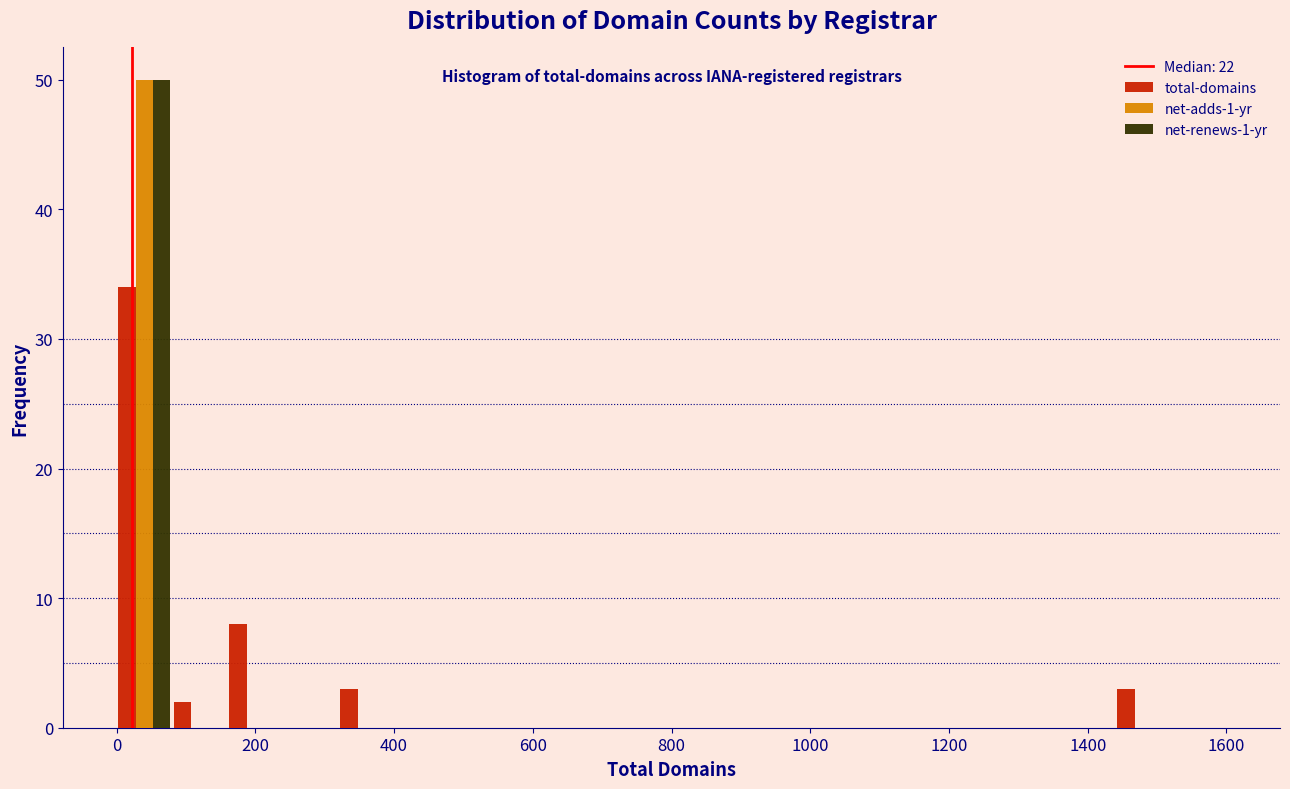

Reading left to right, list every range on the x-axis with the height of the bar of each series over it. The values are not printed on the chart, so give them approximately, as read against the axis.

0 to 80: total-domains=34	net-adds-1-yr=50	net-renews-1-yr=50
80 to 160: total-domains=2	net-adds-1-yr=0	net-renews-1-yr=0
160 to 240: total-domains=8	net-adds-1-yr=0	net-renews-1-yr=0
240 to 320: total-domains=0	net-adds-1-yr=0	net-renews-1-yr=0
320 to 400: total-domains=3	net-adds-1-yr=0	net-renews-1-yr=0
400 to 480: total-domains=0	net-adds-1-yr=0	net-renews-1-yr=0
480 to 560: total-domains=0	net-adds-1-yr=0	net-renews-1-yr=0
560 to 640: total-domains=0	net-adds-1-yr=0	net-renews-1-yr=0
640 to 720: total-domains=0	net-adds-1-yr=0	net-renews-1-yr=0
720 to 800: total-domains=0	net-adds-1-yr=0	net-renews-1-yr=0
800 to 880: total-domains=0	net-adds-1-yr=0	net-renews-1-yr=0
880 to 960: total-domains=0	net-adds-1-yr=0	net-renews-1-yr=0
960 to 1040: total-domains=0	net-adds-1-yr=0	net-renews-1-yr=0
1040 to 1120: total-domains=0	net-adds-1-yr=0	net-renews-1-yr=0
1120 to 1200: total-domains=0	net-adds-1-yr=0	net-renews-1-yr=0
1200 to 1280: total-domains=0	net-adds-1-yr=0	net-renews-1-yr=0
1280 to 1360: total-domains=0	net-adds-1-yr=0	net-renews-1-yr=0
1360 to 1440: total-domains=0	net-adds-1-yr=0	net-renews-1-yr=0
1440 to 1520: total-domains=3	net-adds-1-yr=0	net-renews-1-yr=0
1520 to 1600: total-domains=0	net-adds-1-yr=0	net-renews-1-yr=0